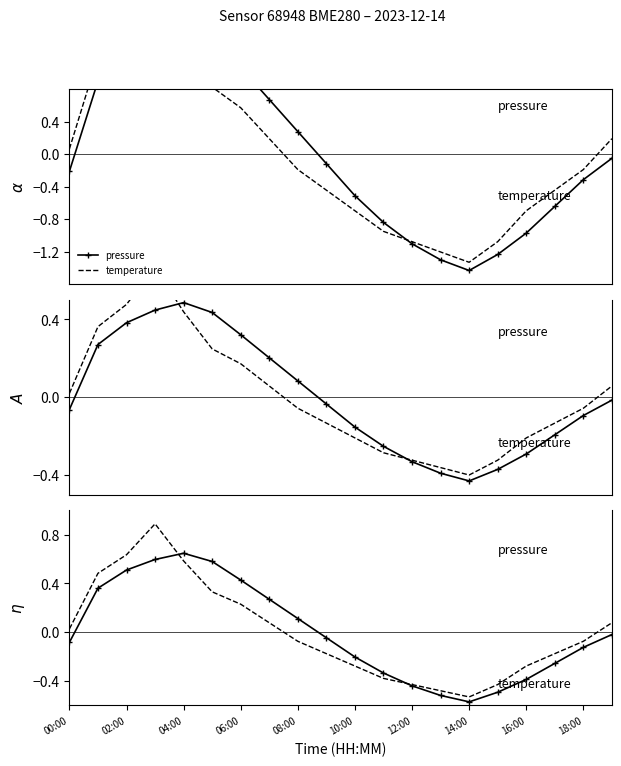

Where is pressure nearest to the value 0?

19